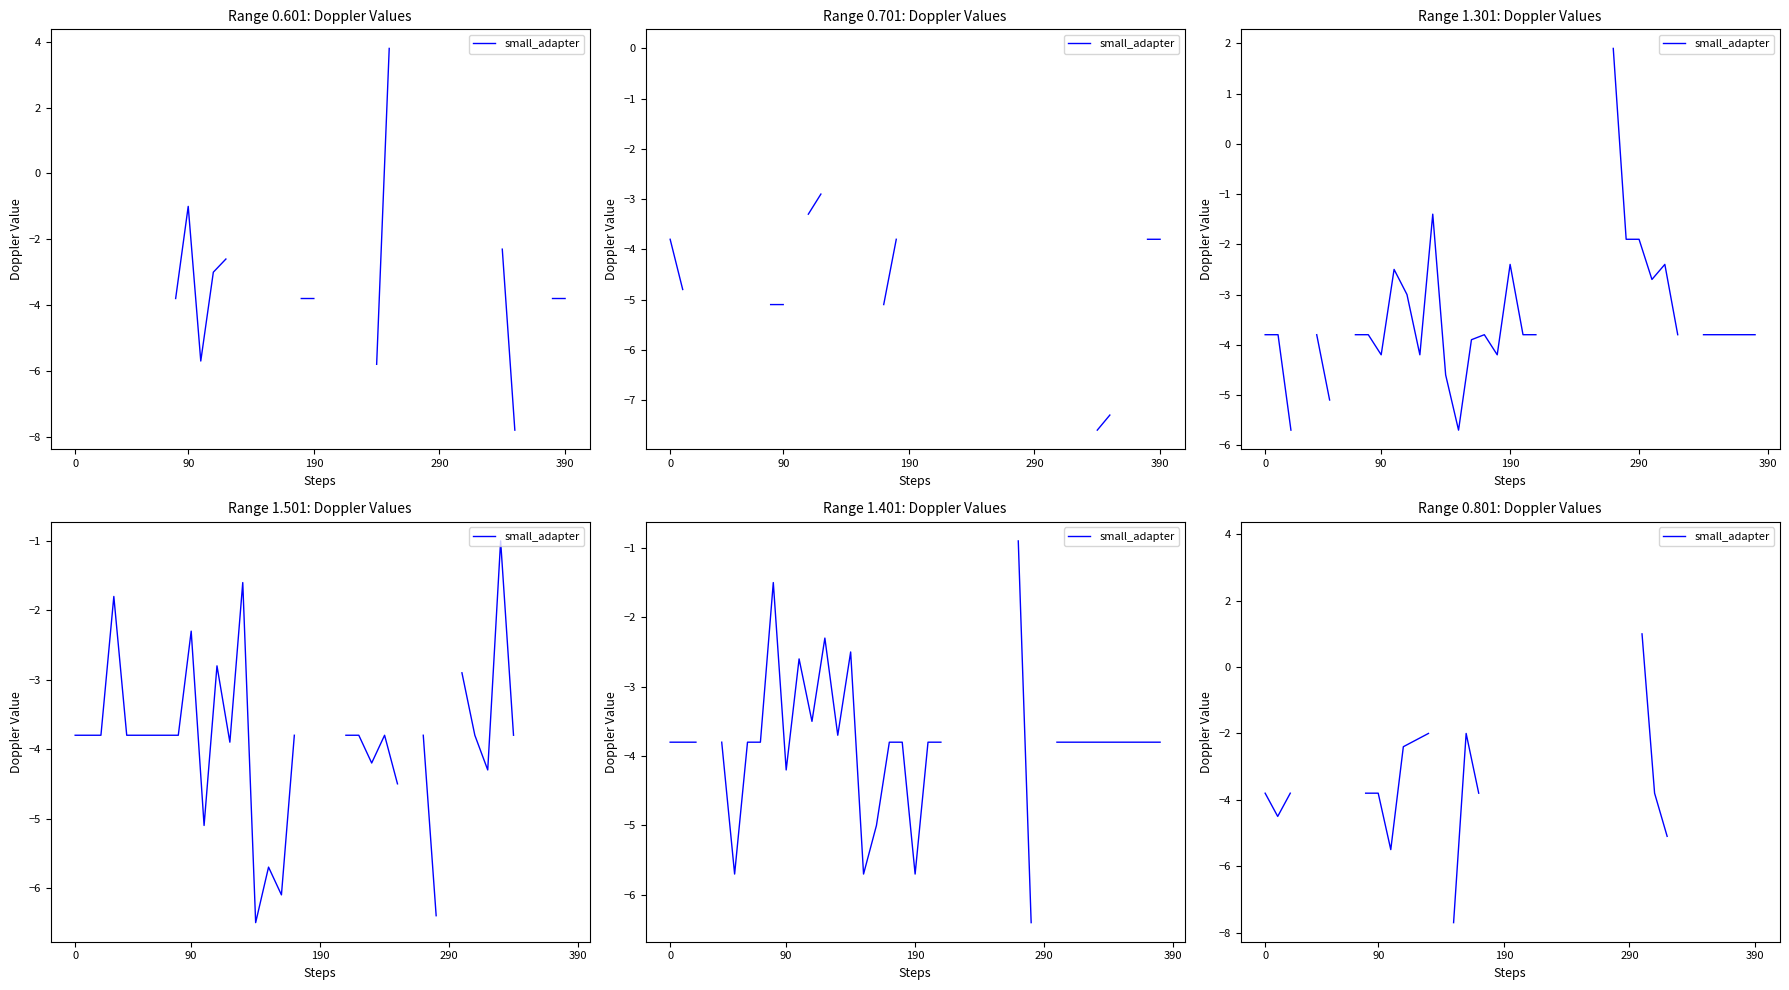

Where is the first local maximum?

16